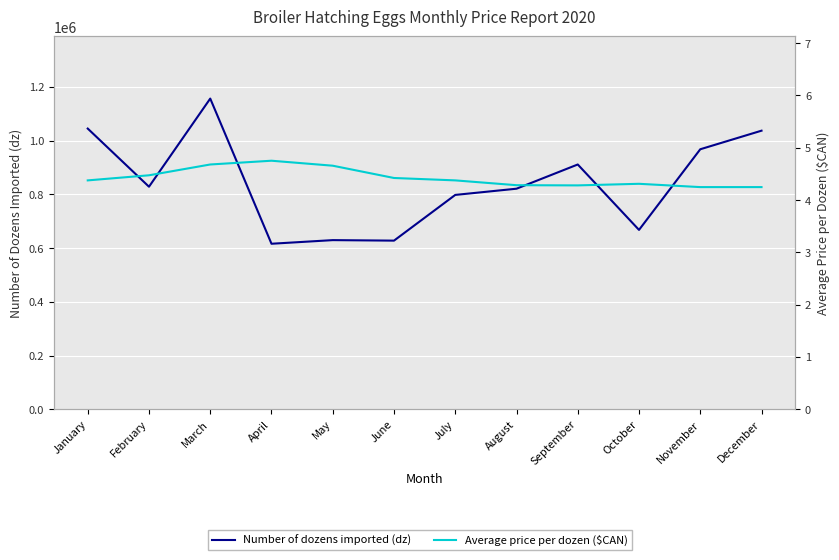

True or false: Average price per dozen ($CAN) has a value of 4.4 at July.

True